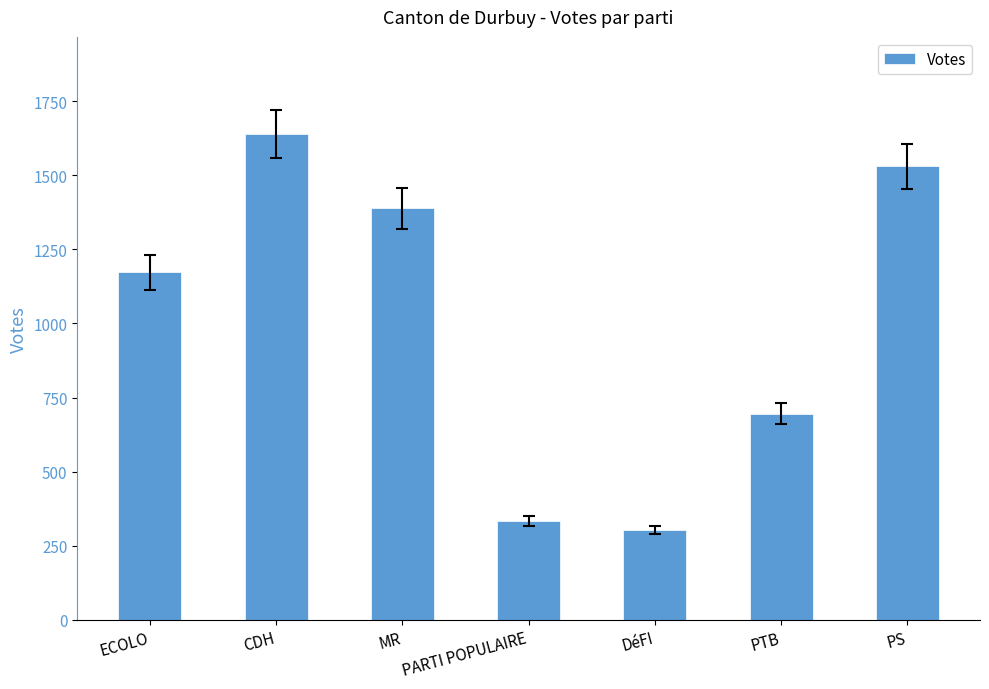

How many categories are shown in the chart?

7